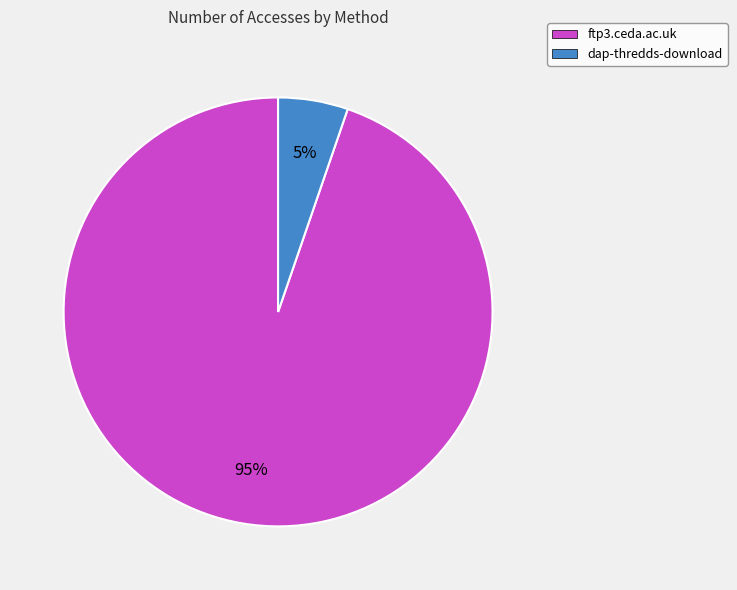

The ftp3.ceda.ac.uk slice represents 82% of the pie. True or false?

False